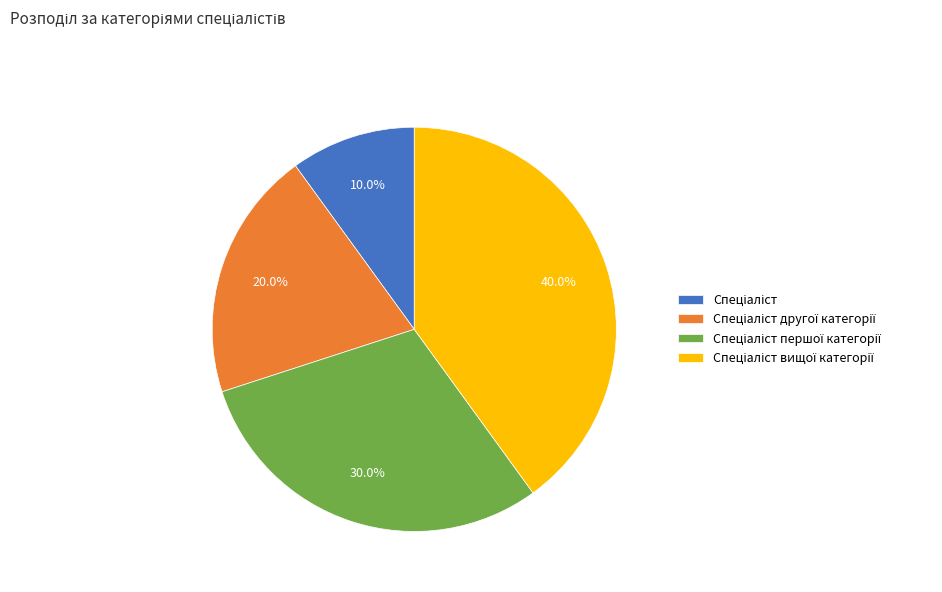

Is there a majority slice in this chart?

No